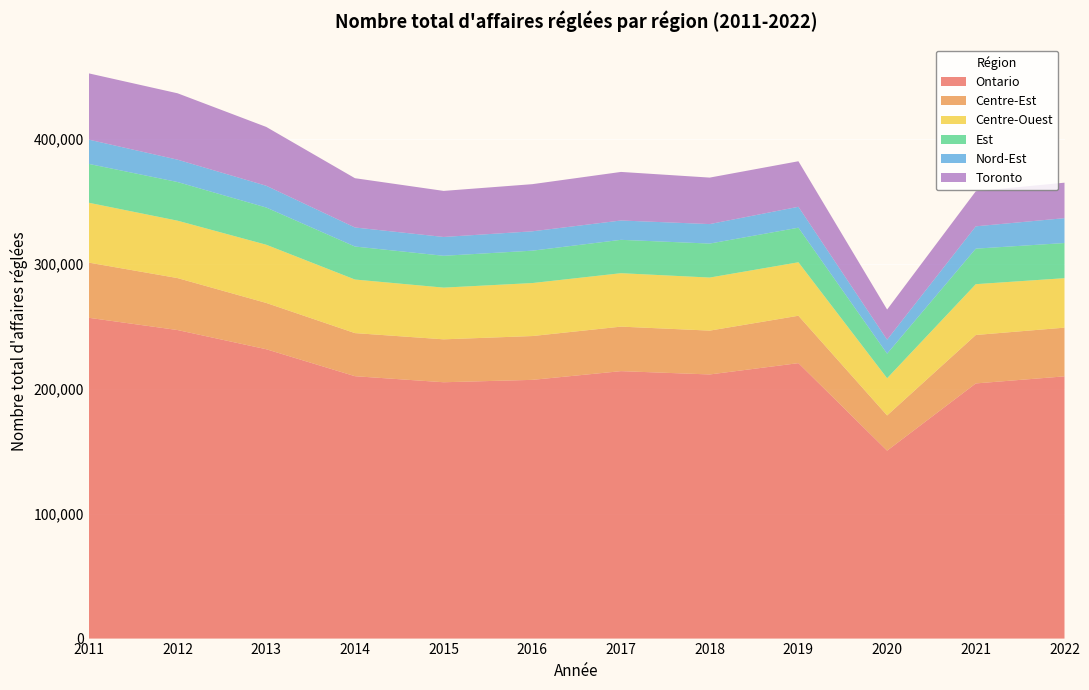

Reading left to right, extract all data points from this chart.

Ontario: 2011=256846	2012=247047	2013=231681	2014=210098	2015=205249	2016=207160	2017=214137	2018=211488	2019=220548	2020=150474	2021=204308	2022=209964
Centre-Est: 2011=44178	2012=41603	2013=37065	2014=34498	2015=34365	2016=35083	2017=35646	2018=35100	2019=37944	2020=28192	2021=38782	2022=38996
Centre-Ouest: 2011=47934	2012=45955	2013=46605	2014=42900	2015=41400	2016=42431	2017=42782	2018=42487	2019=42823	2020=29799	2021=40693	2022=39613
Est: 2011=31112	2012=30958	2013=29800	2014=26427	2015=25491	2016=25925	2017=26717	2018=27212	2019=27679	2020=19675	2021=28439	2022=28143
Nord-Est: 2011=19428	2012=17899	2013=17429	2014=15243	2015=15070	2016=15500	2017=15484	2018=15602	2019=16754	2020=11206	2021=17876	2022=19915
Toronto: 2011=53059	2012=53156	2013=47101	2014=39462	2015=36881	2016=37754	2017=38887	2018=37221	2019=36456	2020=24107	2021=28086	2022=28406